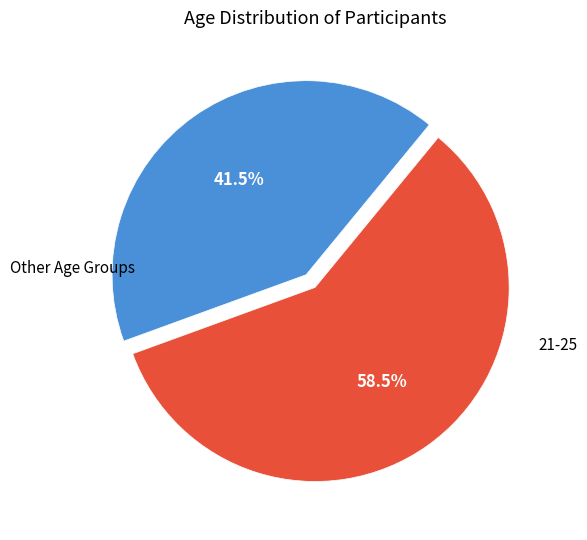

Is there a majority slice in this chart?

Yes